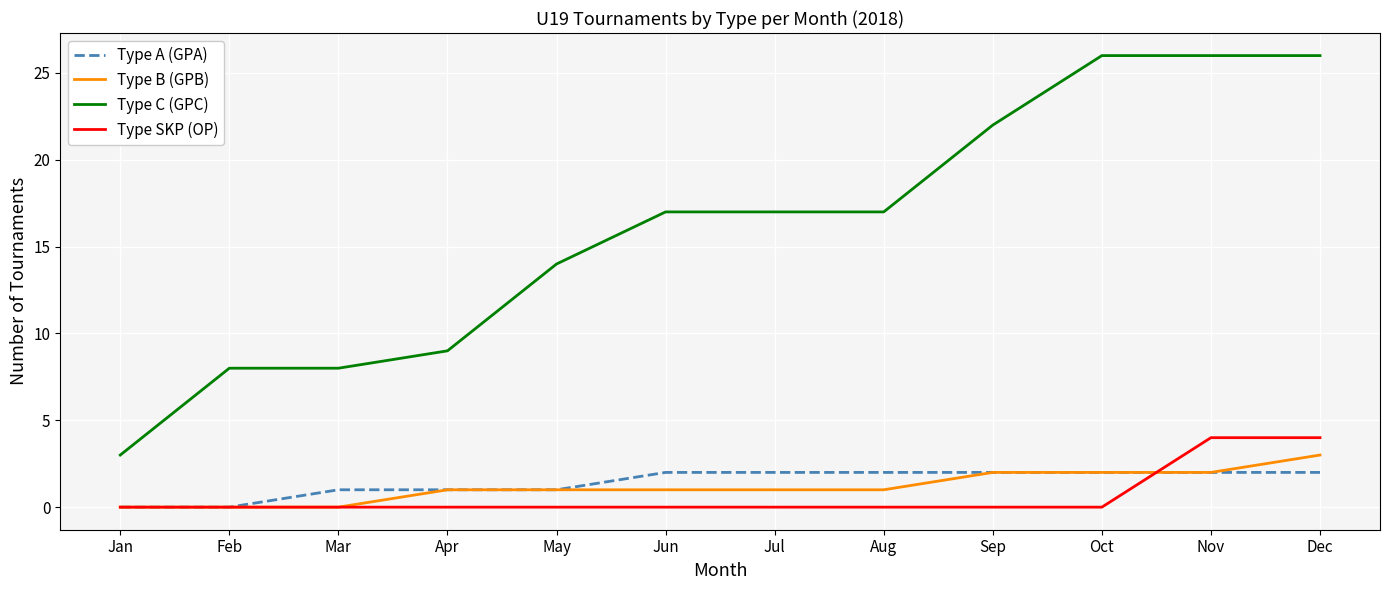

At how many categories does at least one series exceed 1?

12